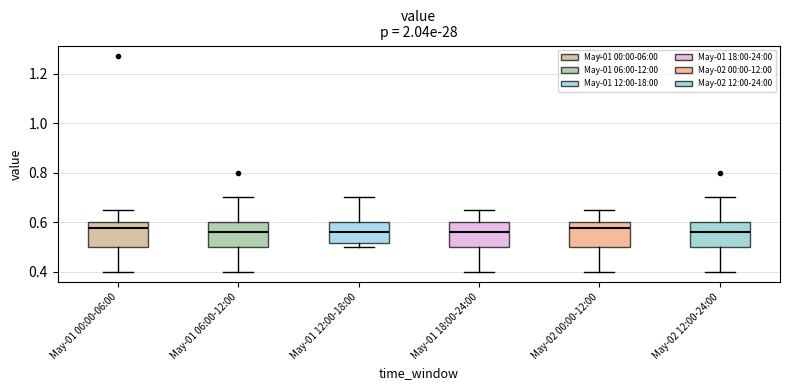

Reading left to right, read every box against the y-axis: the position of its median line, the range the box covers, and the ends of its whiskers. The values are not printed on the chart, so give them approximately, as read against the axis.

May-01 00:00-06:00: median 0.58, box 0.50 to 0.60, whiskers 0.40 to 0.66
May-01 06:00-12:00: median 0.56, box 0.50 to 0.60, whiskers 0.40 to 0.70
May-01 12:00-18:00: median 0.56, box 0.52 to 0.60, whiskers 0.50 to 0.70
May-01 18:00-24:00: median 0.56, box 0.50 to 0.60, whiskers 0.40 to 0.66
May-02 00:00-12:00: median 0.58, box 0.50 to 0.60, whiskers 0.40 to 0.66
May-02 12:00-24:00: median 0.56, box 0.50 to 0.60, whiskers 0.40 to 0.70